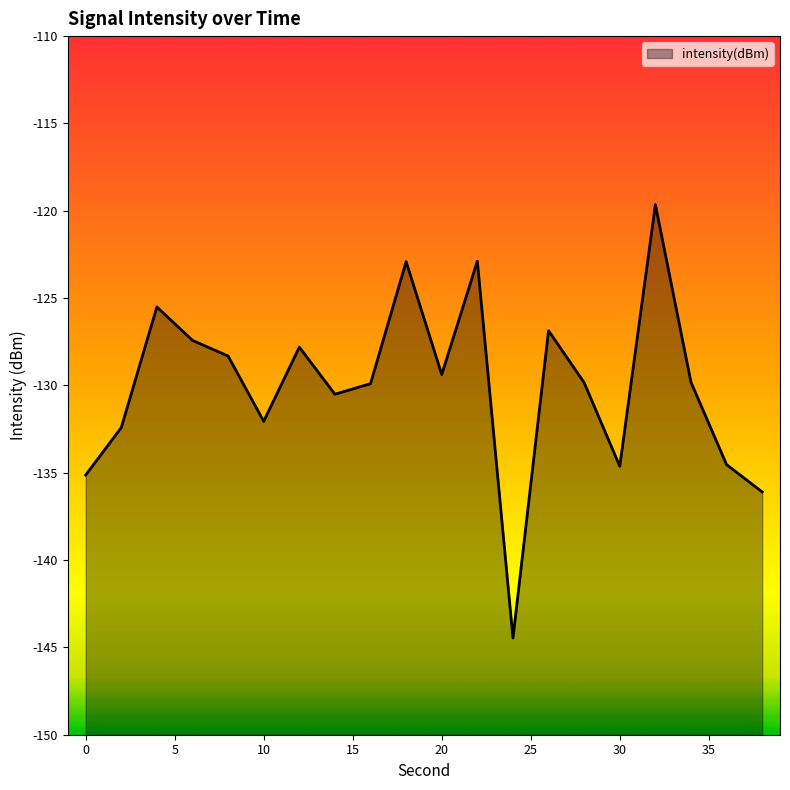

True or false: the data has more than 0 interior local peaks.

True